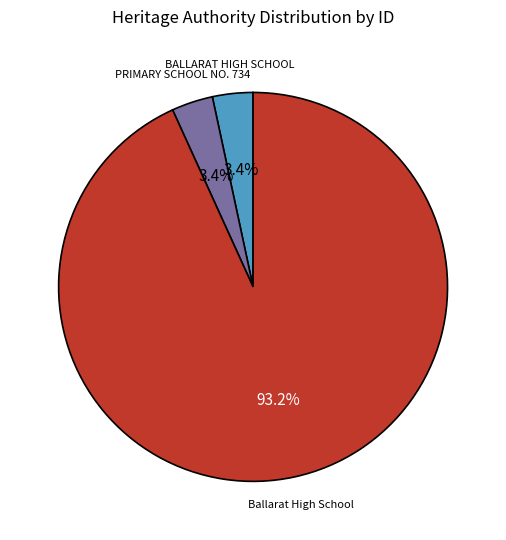

Which category accounts for the majority?

Ballarat High School